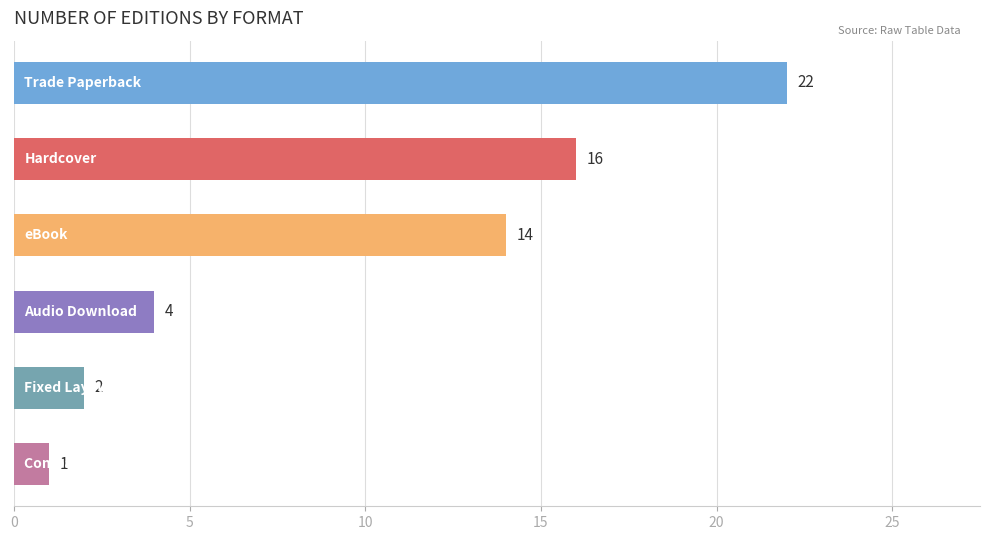

How many values are below 14?

3